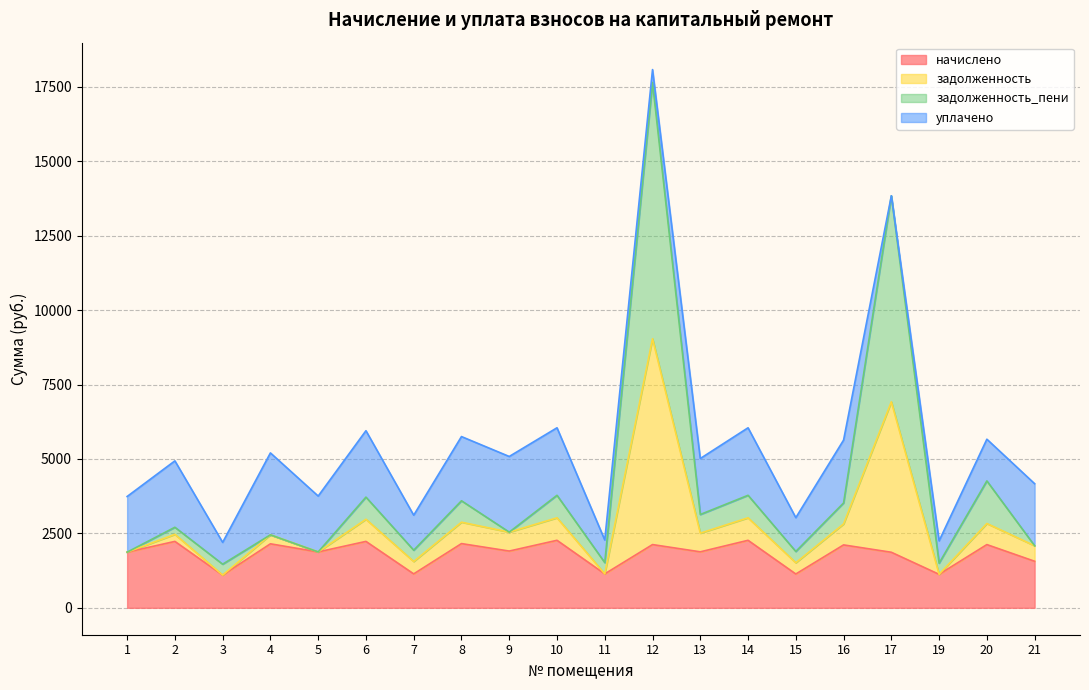

How many interior local valleys does the начислено series have?

8